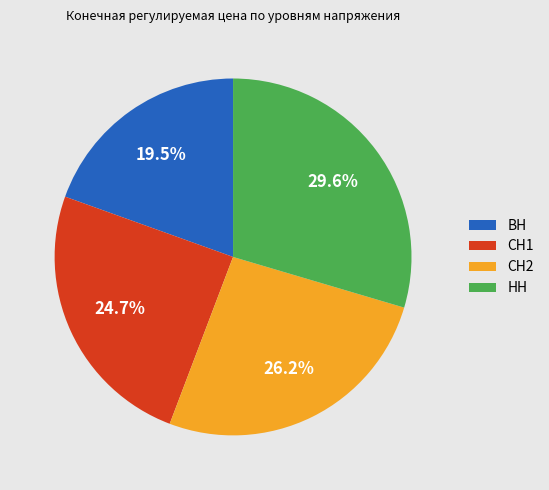

Which category has the smallest portion of the pie?

ВН